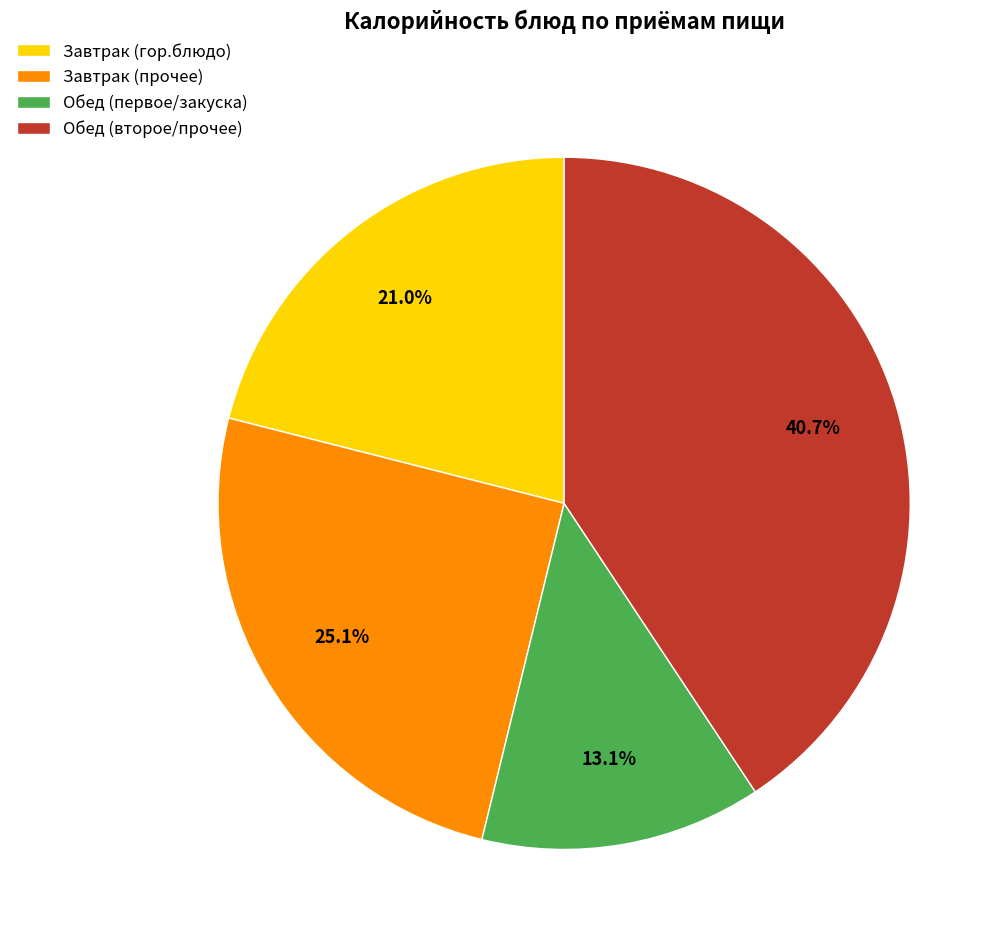

What portion of the pie excludes Завтрак (гор.блюдо)?

79.0%